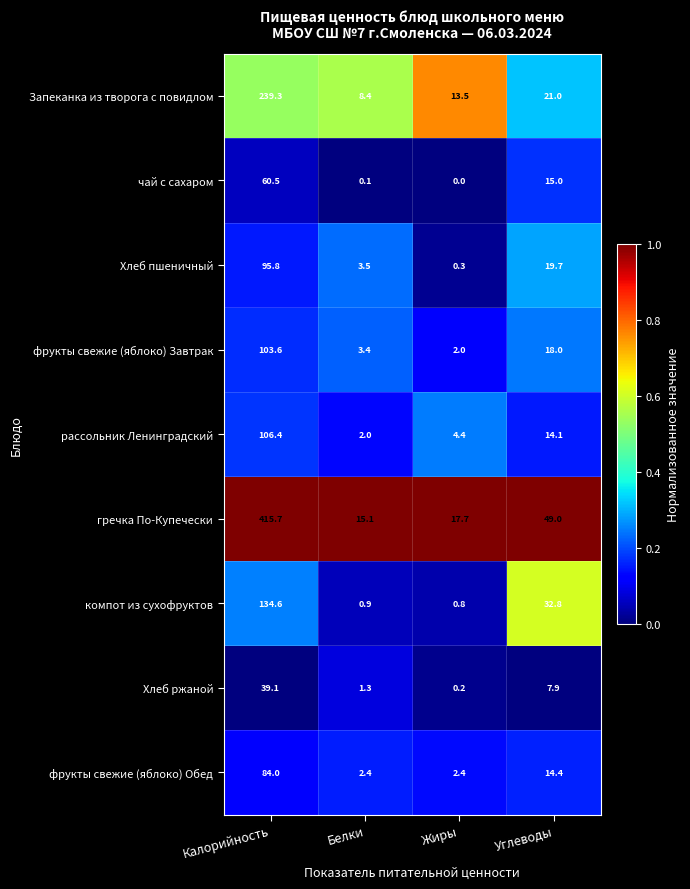

What is the spread (max minus min) of values at Углеводы?

41.1